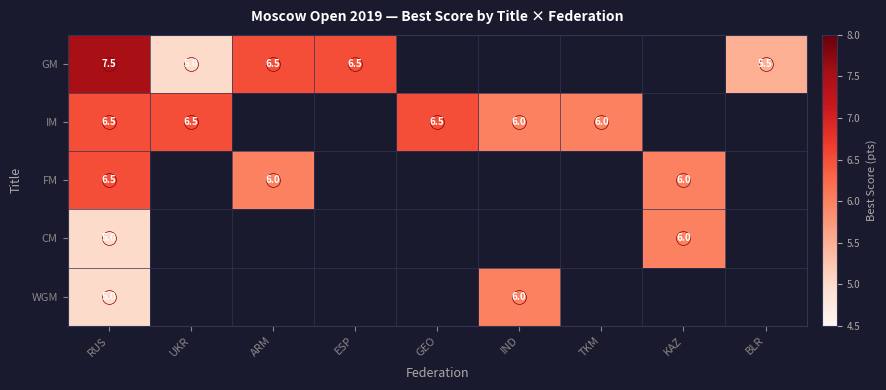

Between UKR and GEO, which is larger?

UKR